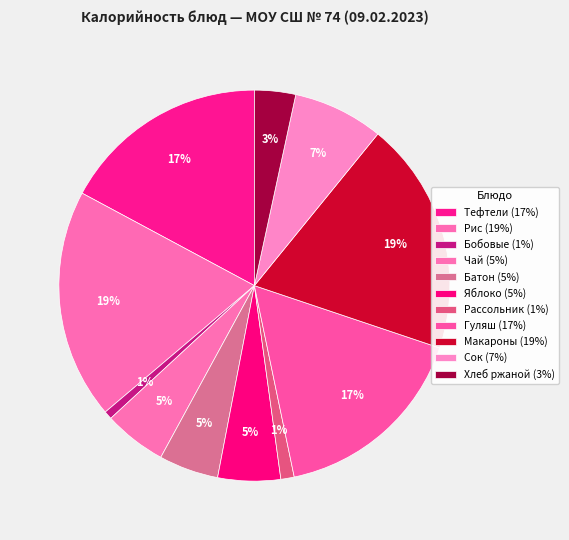

How many segments does this pie chart have?

11